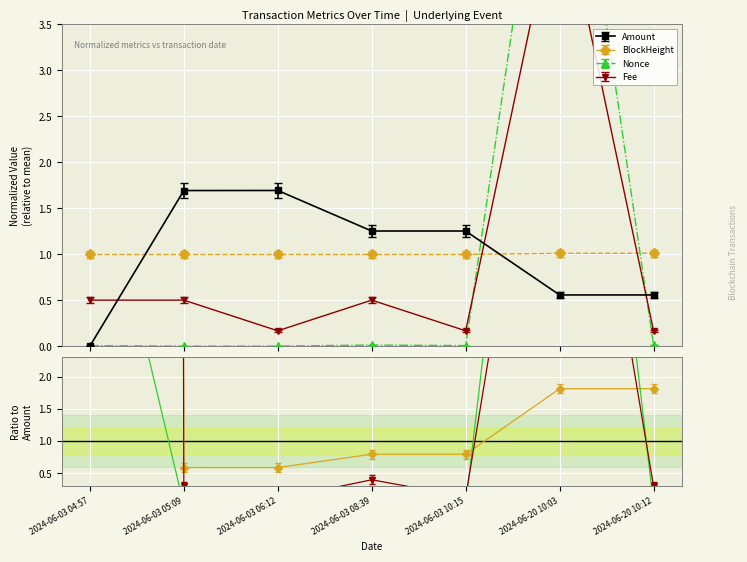

At how many categories does at least one series exceed 4?

1